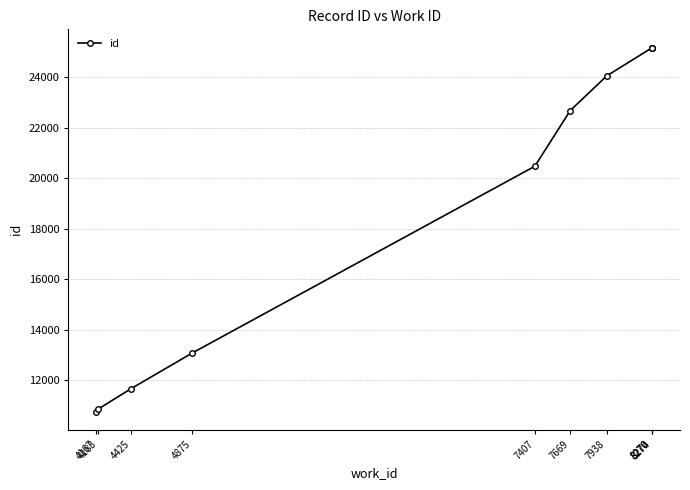

Is it true that the value at 7669 is 6698?

False